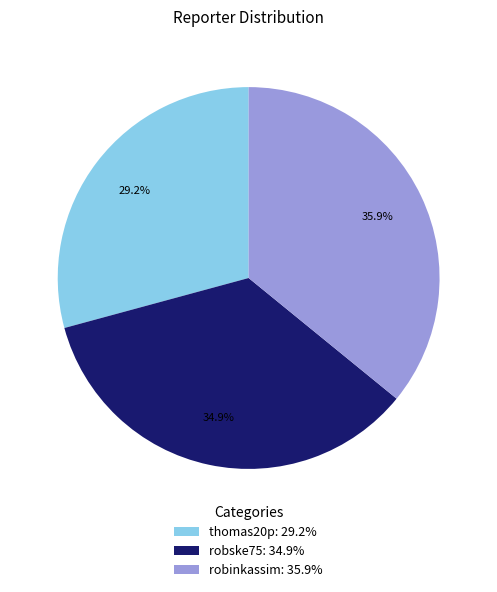

Does robinkassim represent more than half of the total?

No